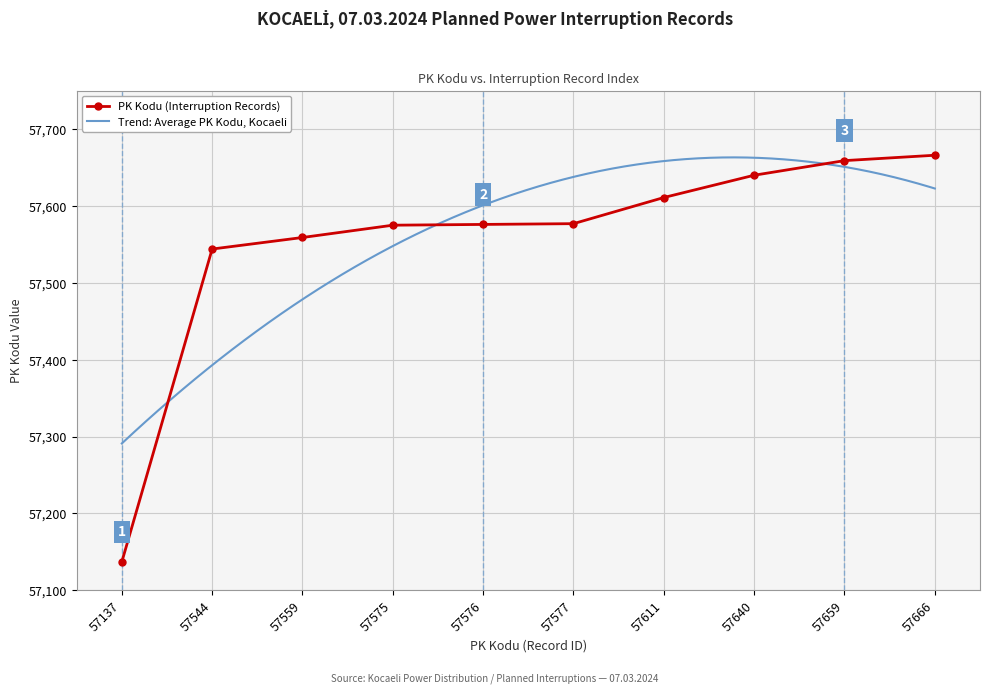

Which label corresponds to the smallest value in the chart?

57137